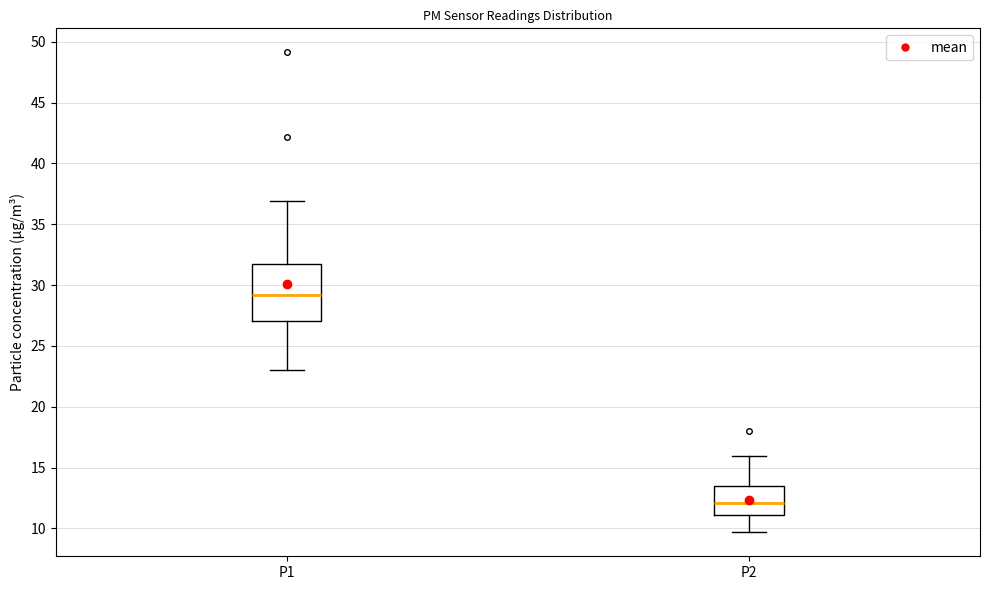

Reading left to right, read every box against the y-axis: the position of its median line, the range the box covers, and the ends of its whiskers. The values are not printed on the chart, so give them approximately, as read against the axis.

P1: median 29.0, box 27.0 to 31.5, whiskers 23.0 to 37.0
P2: median 12.0, box 11.0 to 13.5, whiskers 9.5 to 16.0